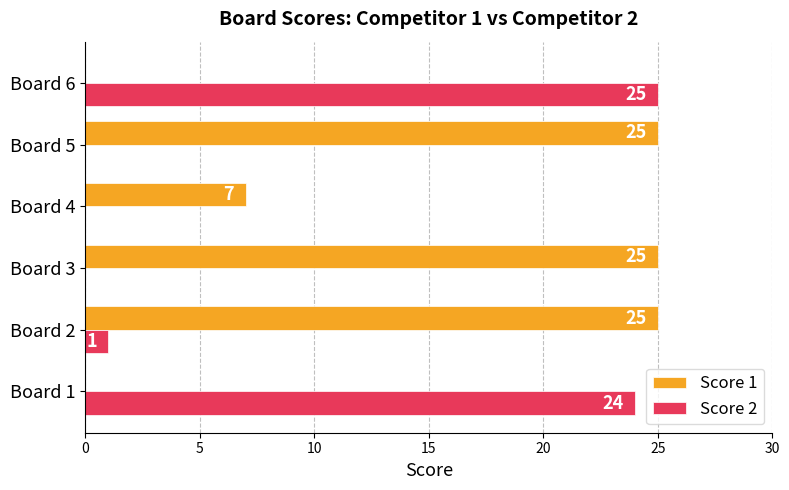

Which series changed the most between Board 1 and Board 2?

Score 1